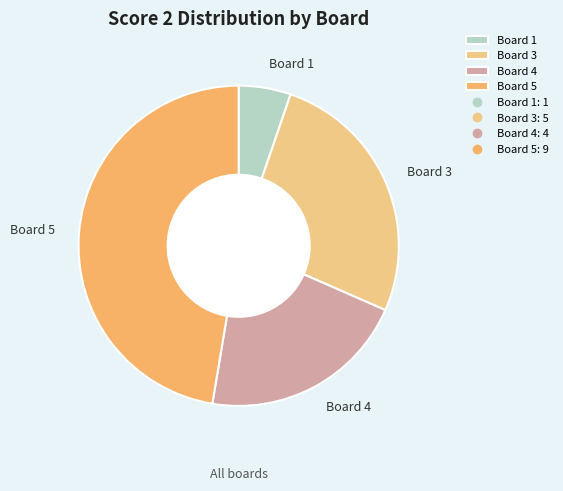

Which slice is the smallest?

Board 1